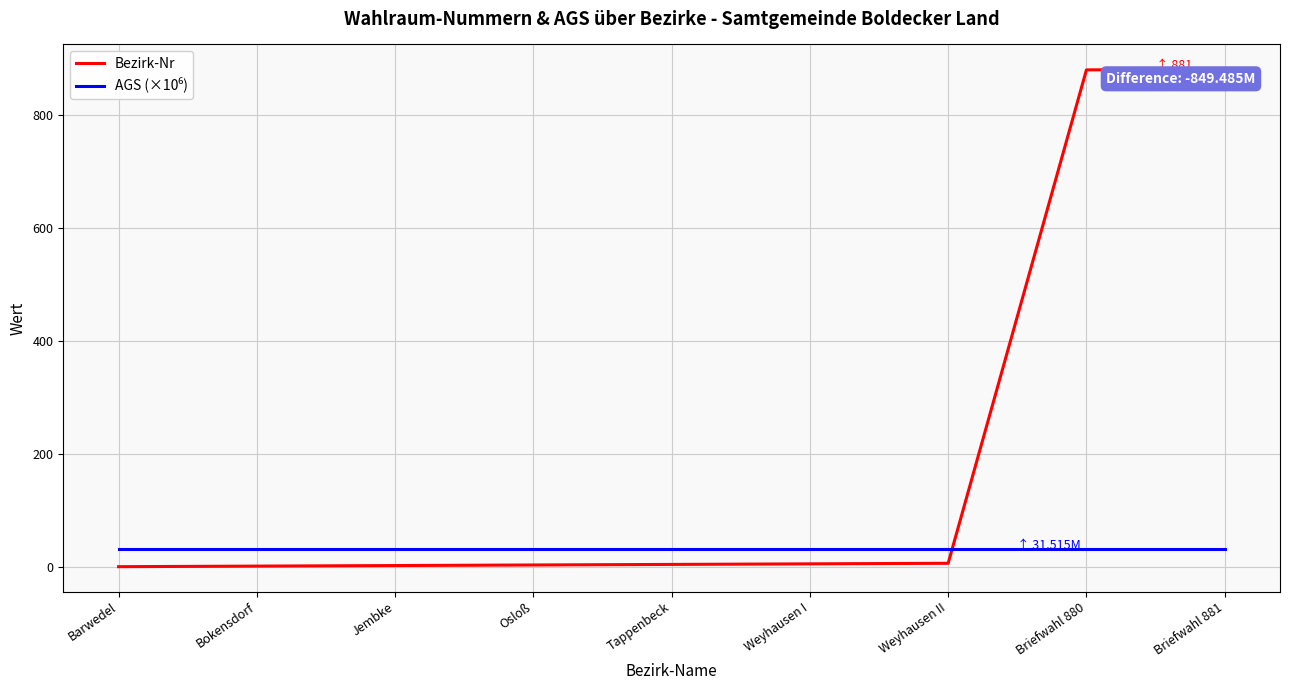

Which series has the largest total across all categories?

Bezirk-Nr